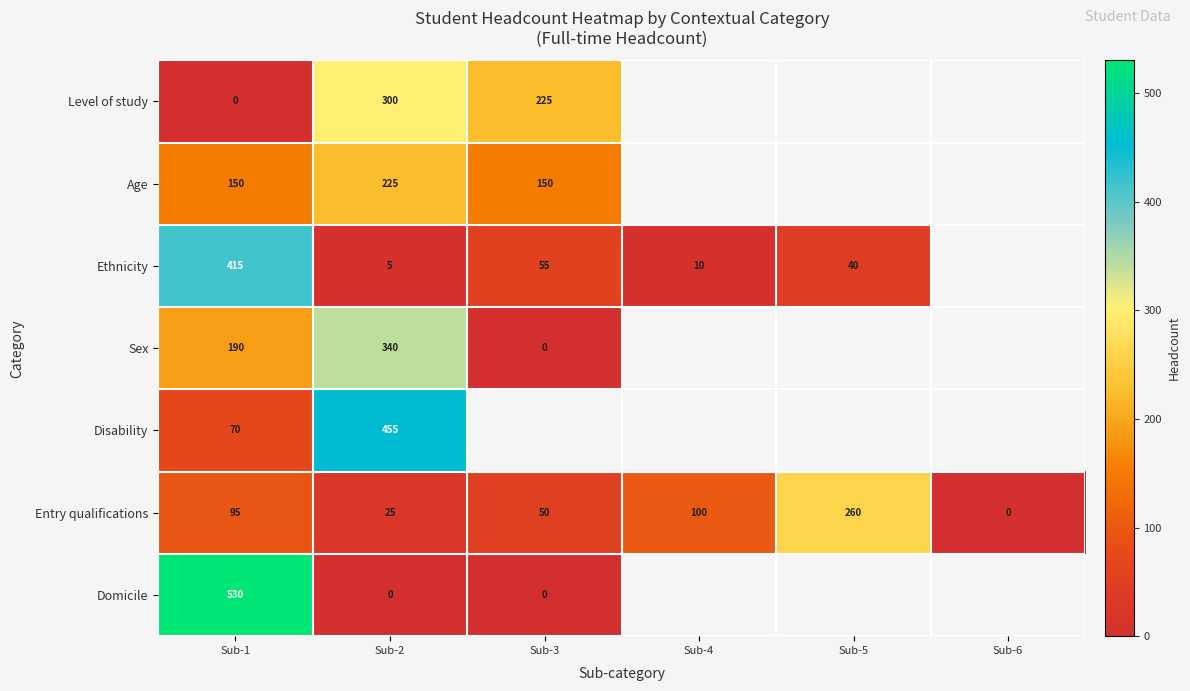

At which category does the chart reach its peak across all series?

Sub-1